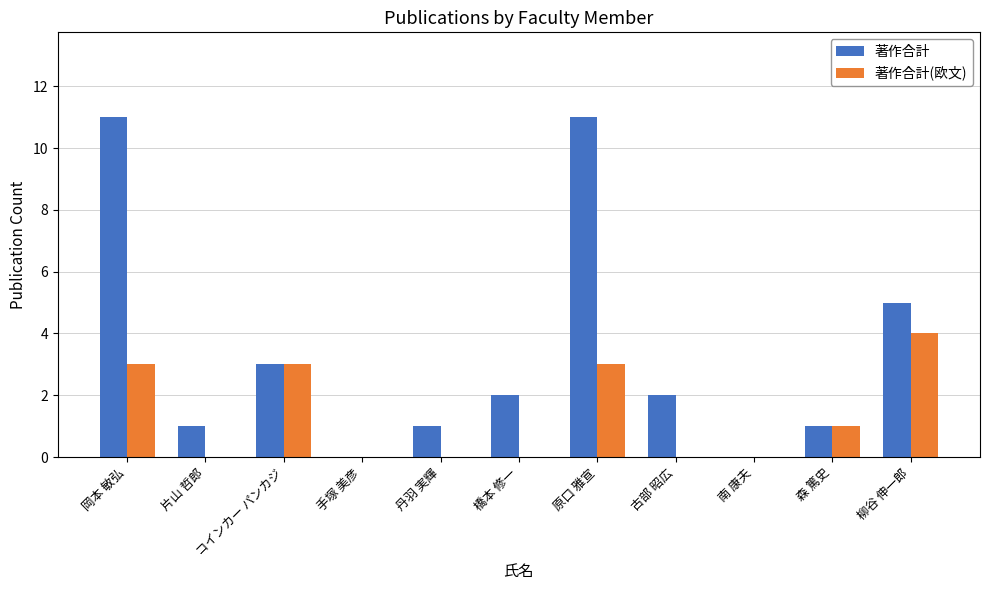

Is it true that 著作合計(欧文) equals 5 at コインカー パンカジ?

False